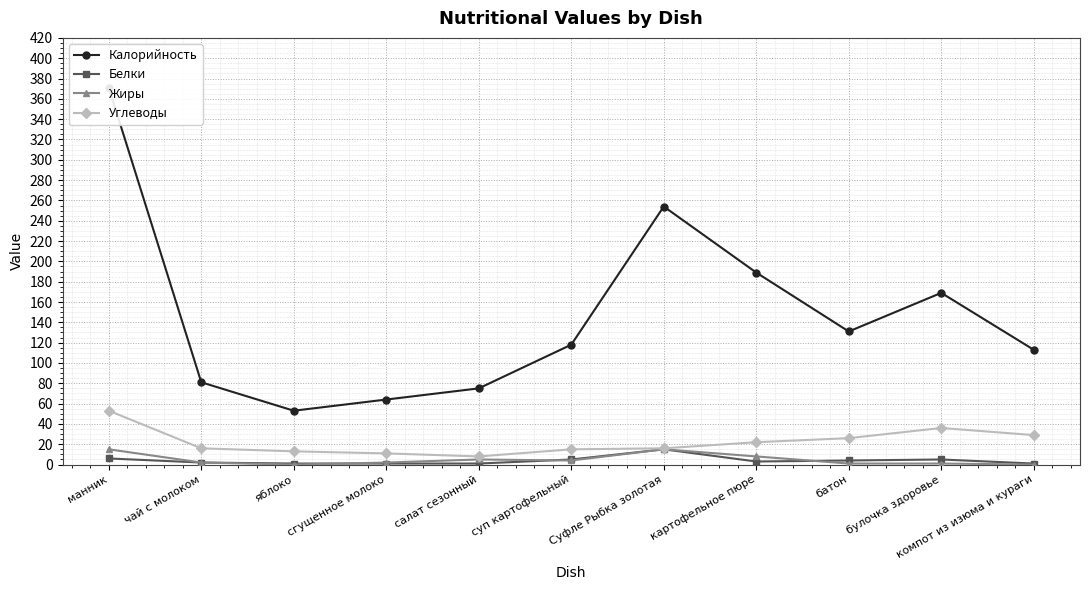

True or false: Углеводы and Белки cross at least once.

False